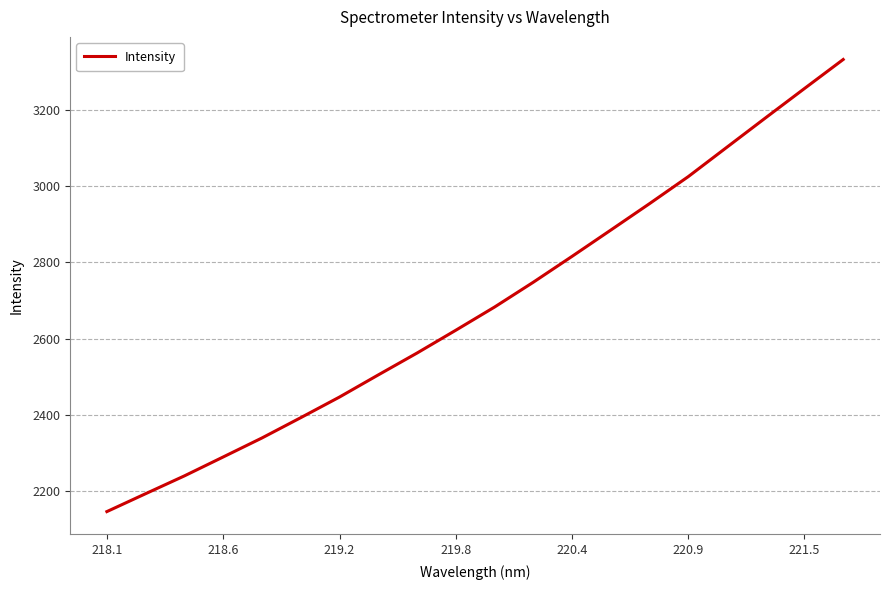

What is the difference between the maximum and minimum values?

1185.4